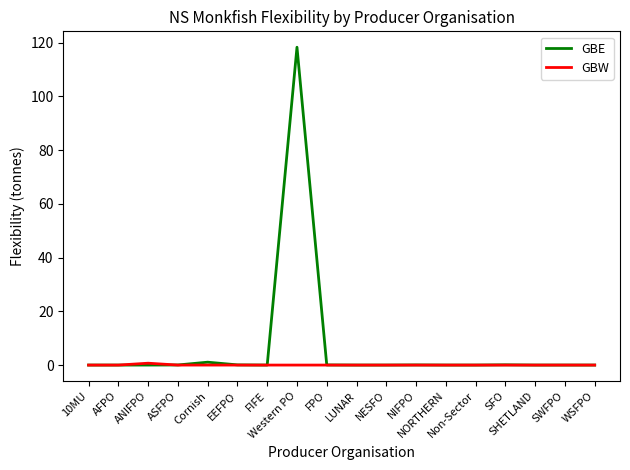

What are all the series names shown in the legend?

GBE, GBW